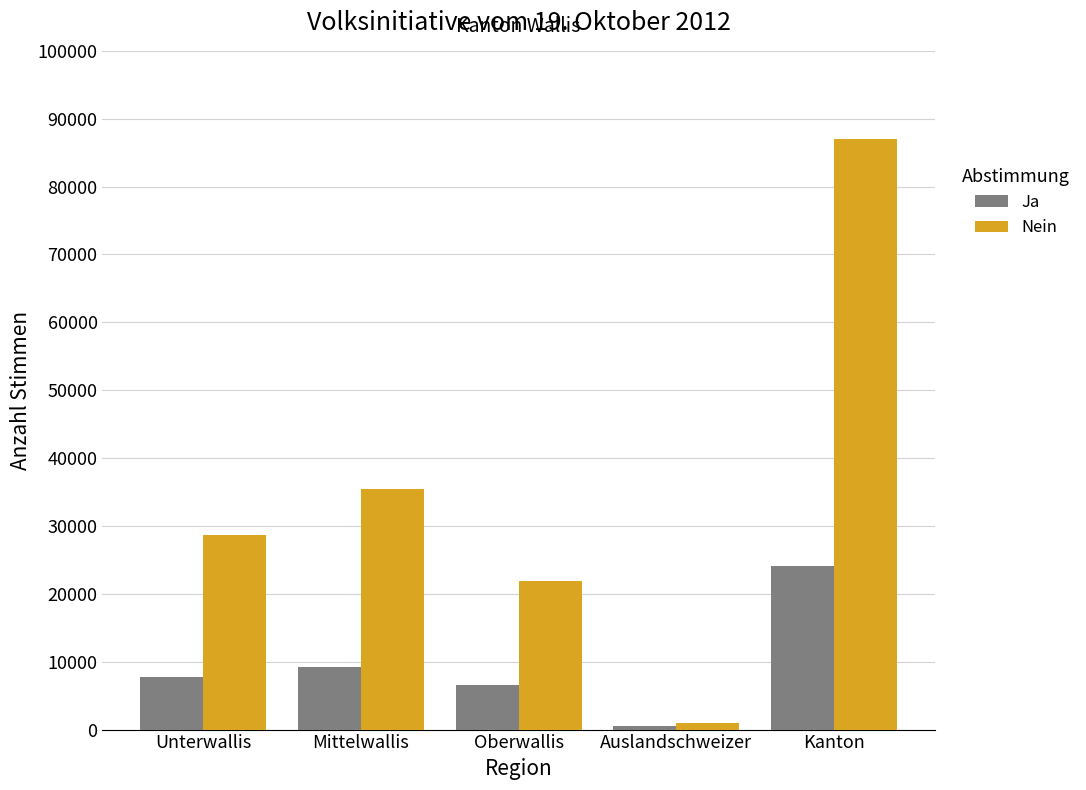

What is the value of the Nein bar at the 2nd from the left?

35485